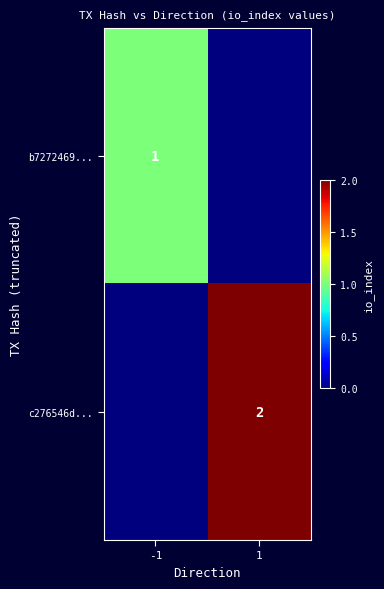

True or false: c276546d... has a value of 2 at 1.

True